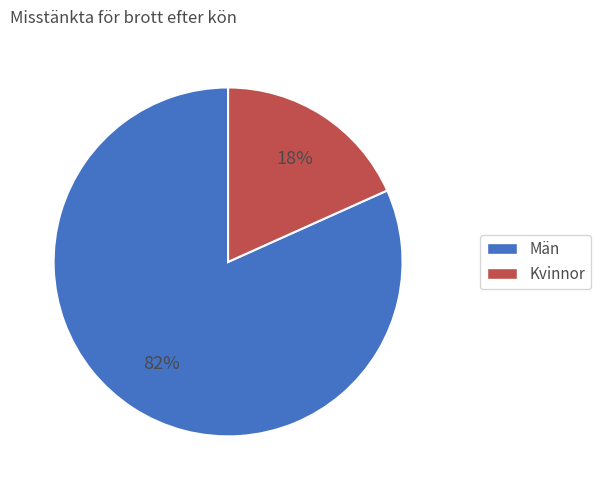

How many segments does this pie chart have?

2